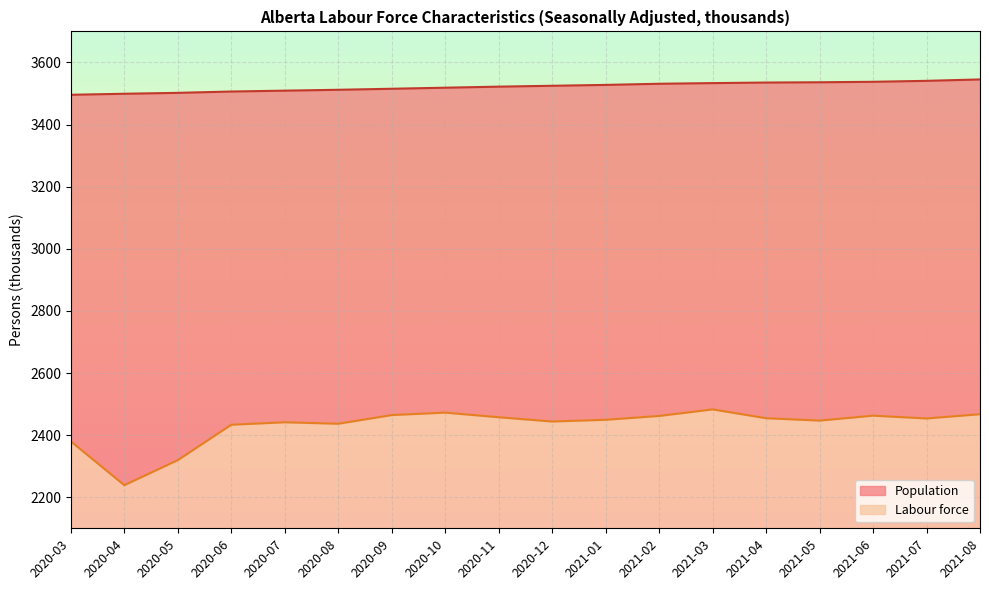

At which category is the sum across all series the highest?

2021-03